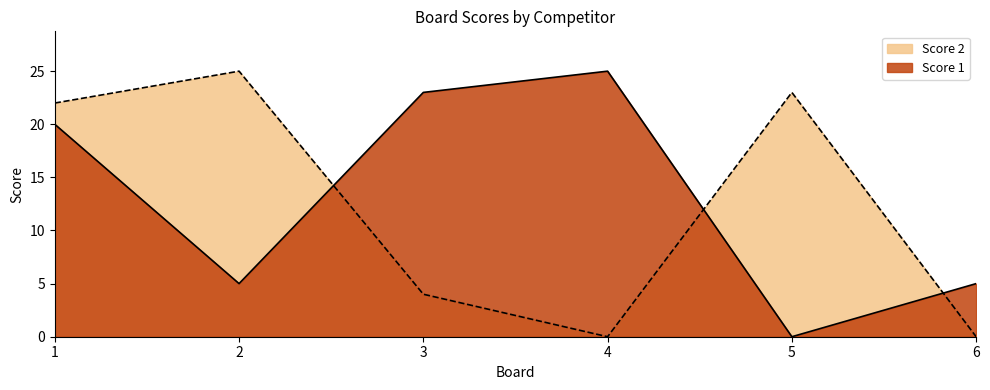

Which series changed the most between 2 and 6?

Score 2